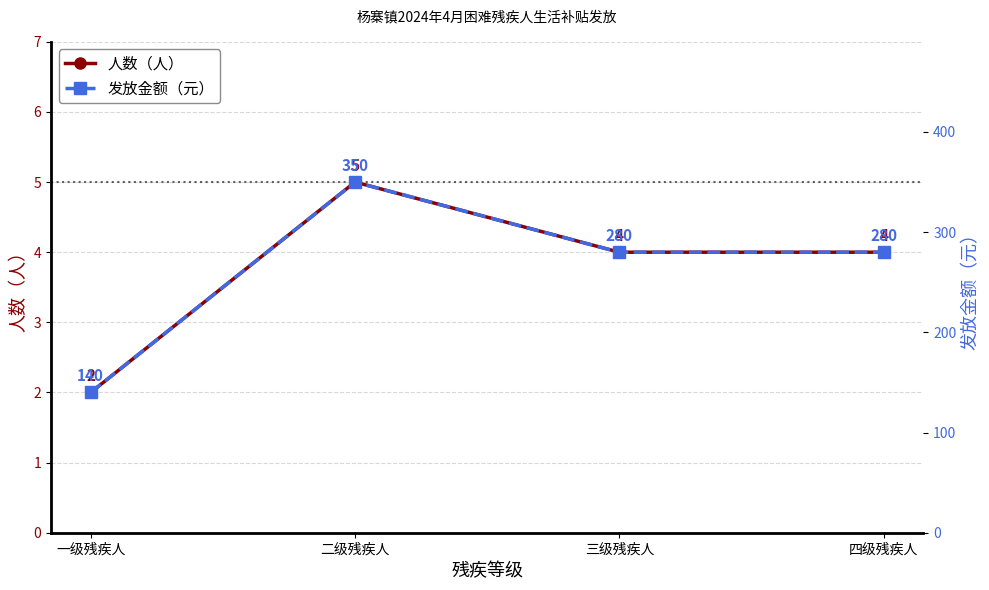

Is this an area chart (filled region under the line)?

No